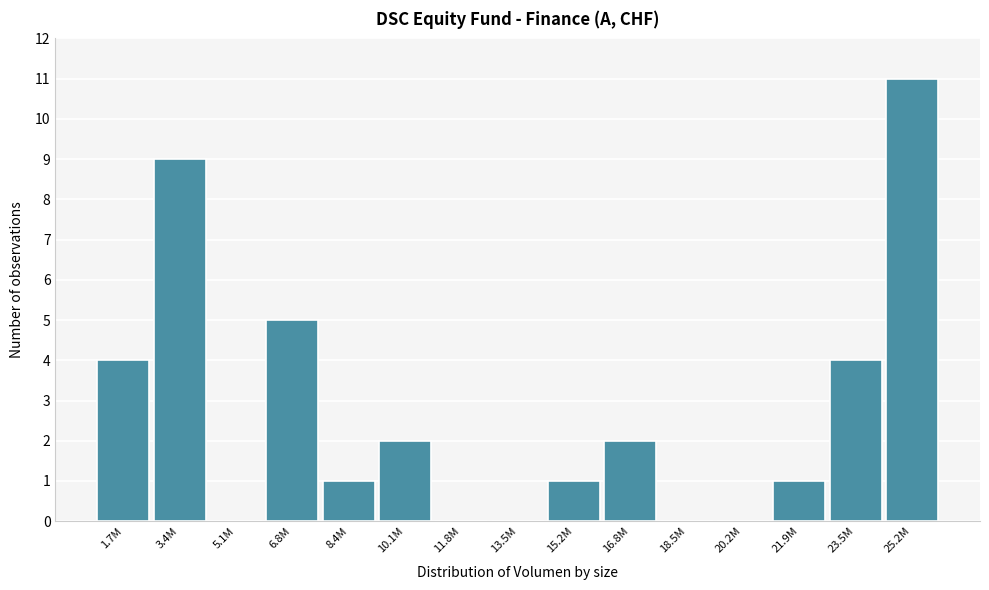

Reading left to right, transcribe all the data shown in this chart.

1.7M=4	3.4M=9	5.1M=0	6.8M=5	8.4M=1	10.1M=2	11.8M=0	13.5M=0	15.2M=1	16.8M=2	18.5M=0	20.2M=0	21.9M=1	23.5M=4	25.2M=11